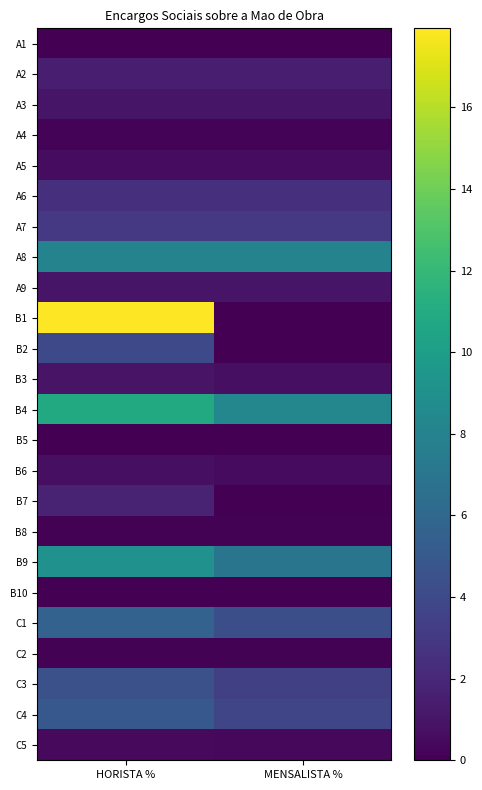

Reading left to right, extract all data points from this chart.

A1: HORISTA %=0.0	MENSALISTA %=0.0
A2: HORISTA %=1.5	MENSALISTA %=1.5
A3: HORISTA %=1.0	MENSALISTA %=1.0
A4: HORISTA %=0.2	MENSALISTA %=0.2
A5: HORISTA %=0.6	MENSALISTA %=0.6
A6: HORISTA %=2.5	MENSALISTA %=2.5
A7: HORISTA %=3.0	MENSALISTA %=3.0
A8: HORISTA %=8.0	MENSALISTA %=8.0
A9: HORISTA %=1.0	MENSALISTA %=1.0
B1: HORISTA %=17.9	MENSALISTA %=0.0
B2: HORISTA %=4.0	MENSALISTA %=0.0
B3: HORISTA %=0.9	MENSALISTA %=0.7
B4: HORISTA %=10.9	MENSALISTA %=8.3
B5: HORISTA %=0.1	MENSALISTA %=0.1
B6: HORISTA %=0.7	MENSALISTA %=0.6
B7: HORISTA %=1.8	MENSALISTA %=0.0
B8: HORISTA %=0.1	MENSALISTA %=0.1
B9: HORISTA %=9.1	MENSALISTA %=7.0
B10: HORISTA %=0.0	MENSALISTA %=0.0
C1: HORISTA %=5.7	MENSALISTA %=4.3
C2: HORISTA %=0.1	MENSALISTA %=0.1
C3: HORISTA %=4.4	MENSALISTA %=3.4
C4: HORISTA %=4.9	MENSALISTA %=3.8
C5: HORISTA %=0.5	MENSALISTA %=0.4